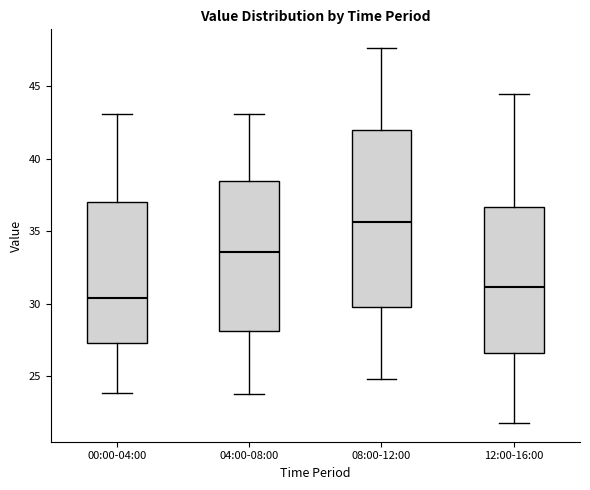

Where does the upper whisker of the box for 04:00-08:00 end on the y-axis? The values are not printed on the chart, so give them approximately, as read against the axis.

43.0